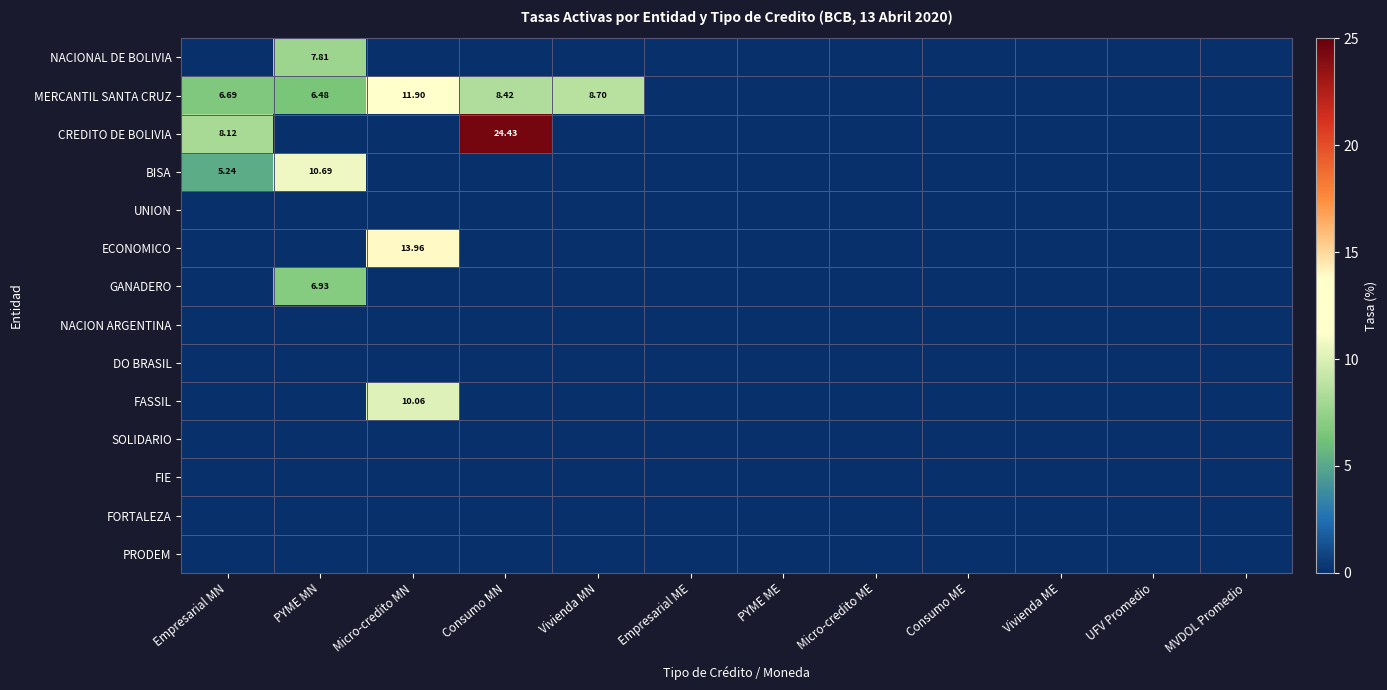

At which category is the sum across all series the highest?

Micro-credito MN